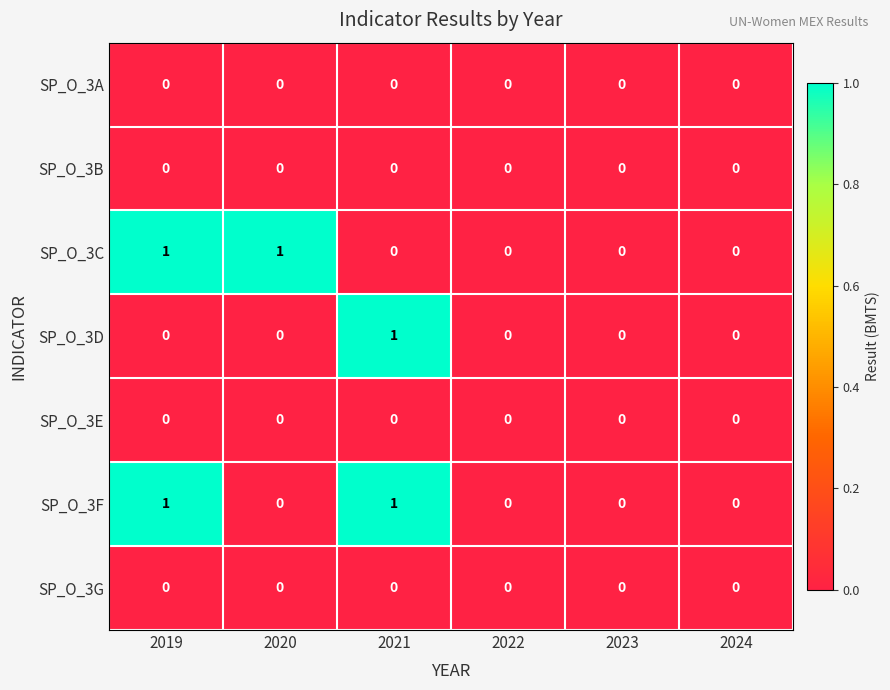

True or false: SP_O_3G has a value of 0 at 2024.

True